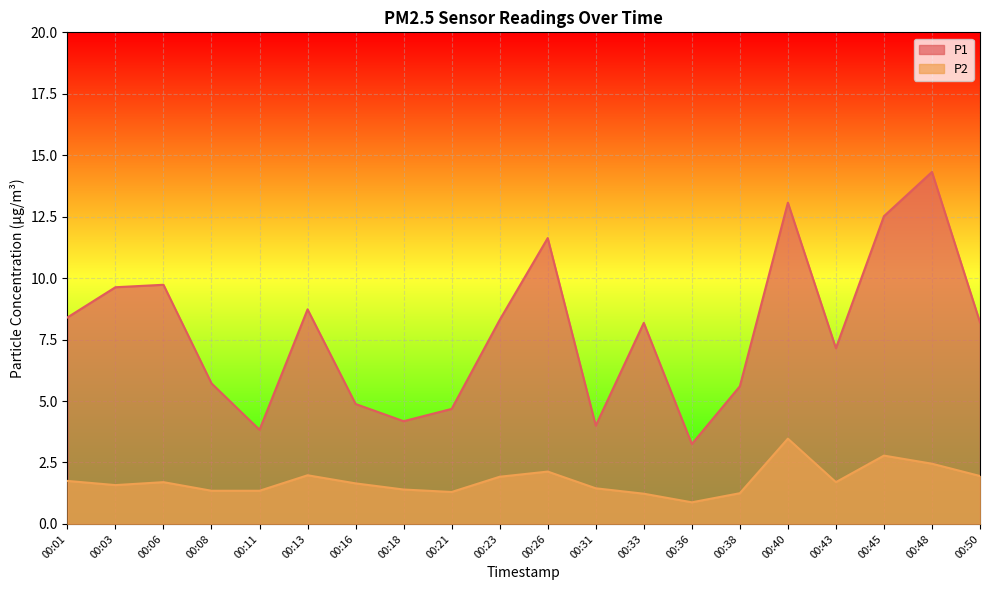

Does the chart display data point markers on the line(s)?

No